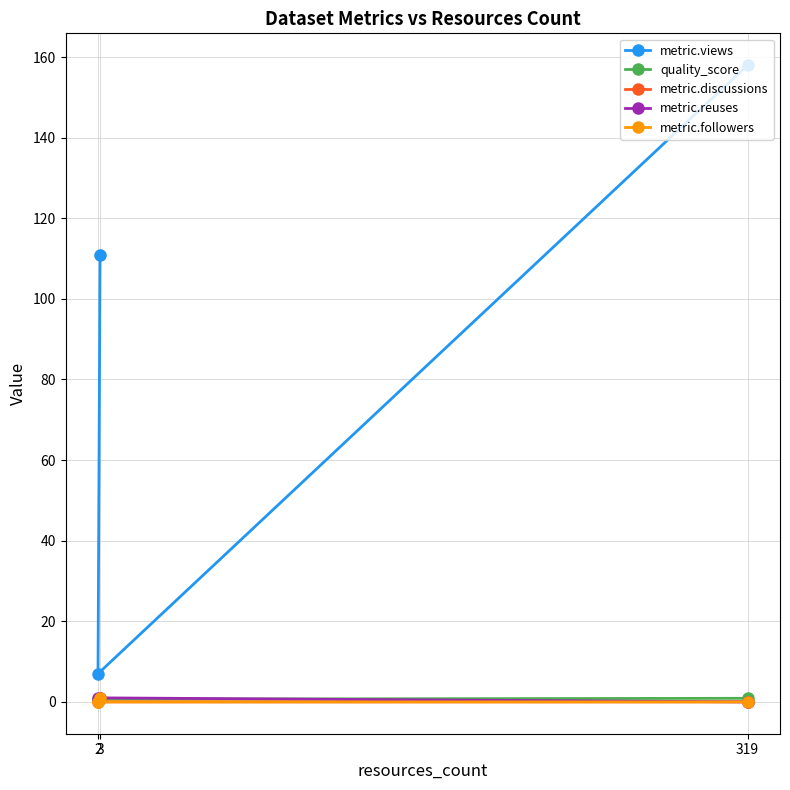

What are all the series names shown in the legend?

metric.views, quality_score, metric.discussions, metric.reuses, metric.followers